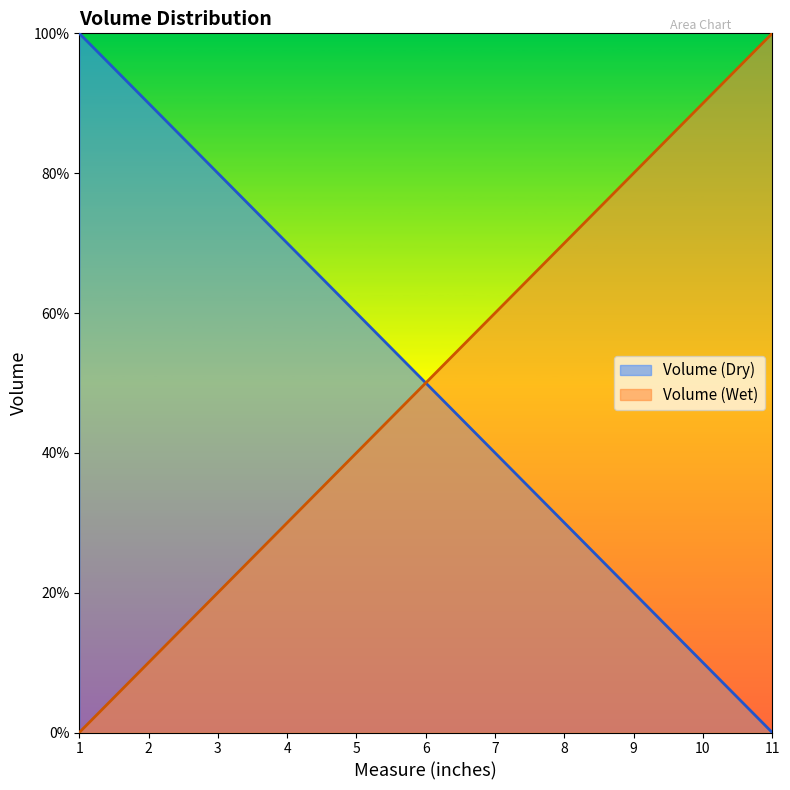

What is the difference between the Volume (Wet) values at 3 and 2?

10